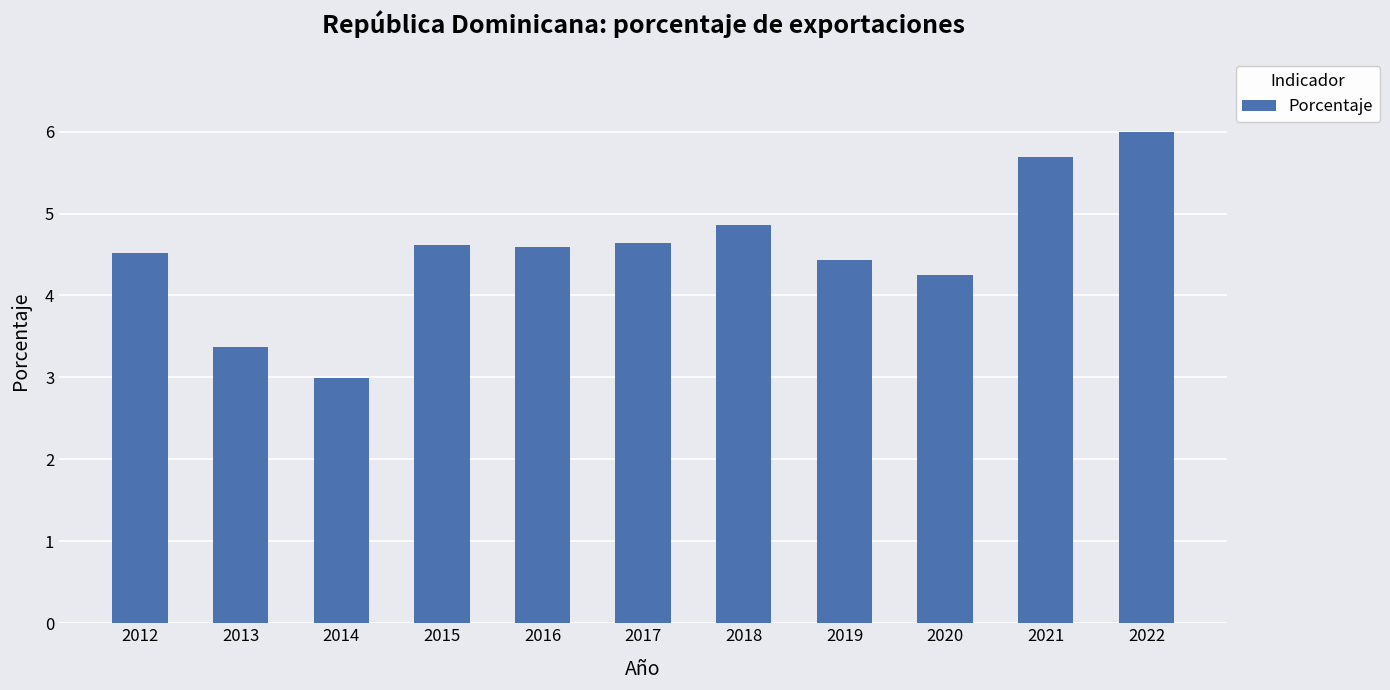

How many values are below 4?

2